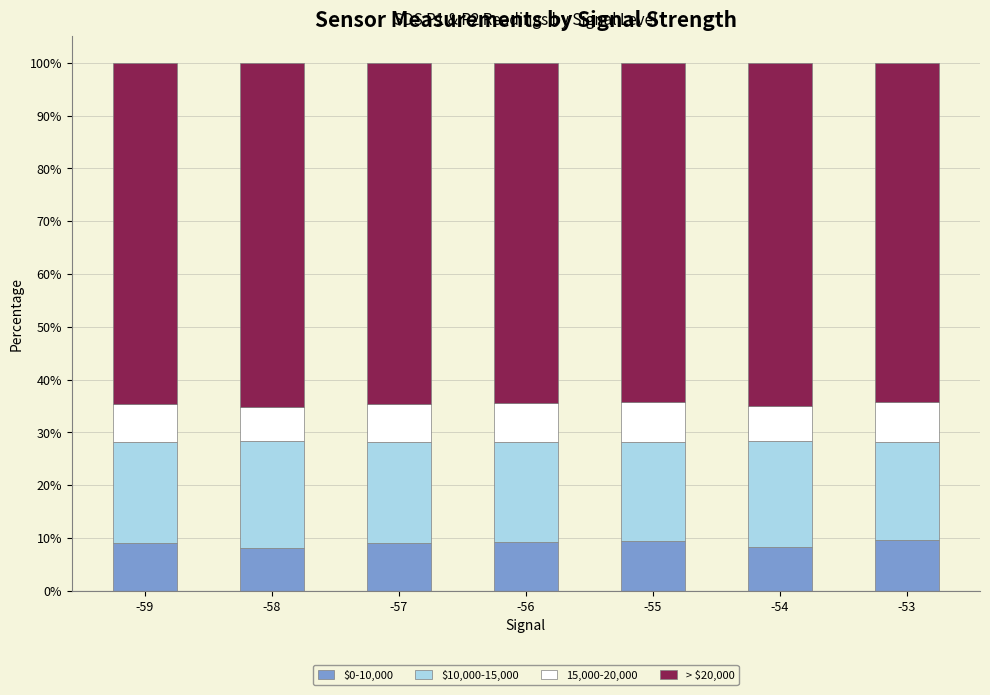

What is the sum of the $0-10,000 values at -58 and -55?

17.5